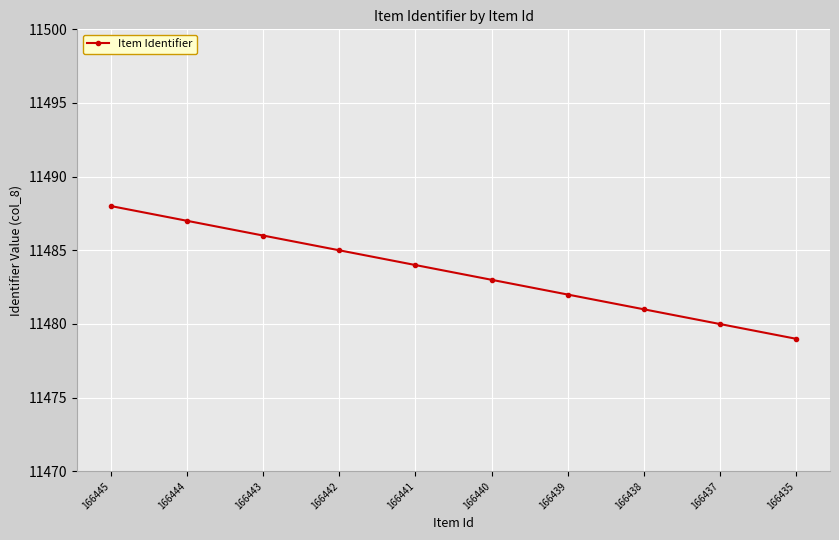

Does the chart have visible grid lines?

Yes